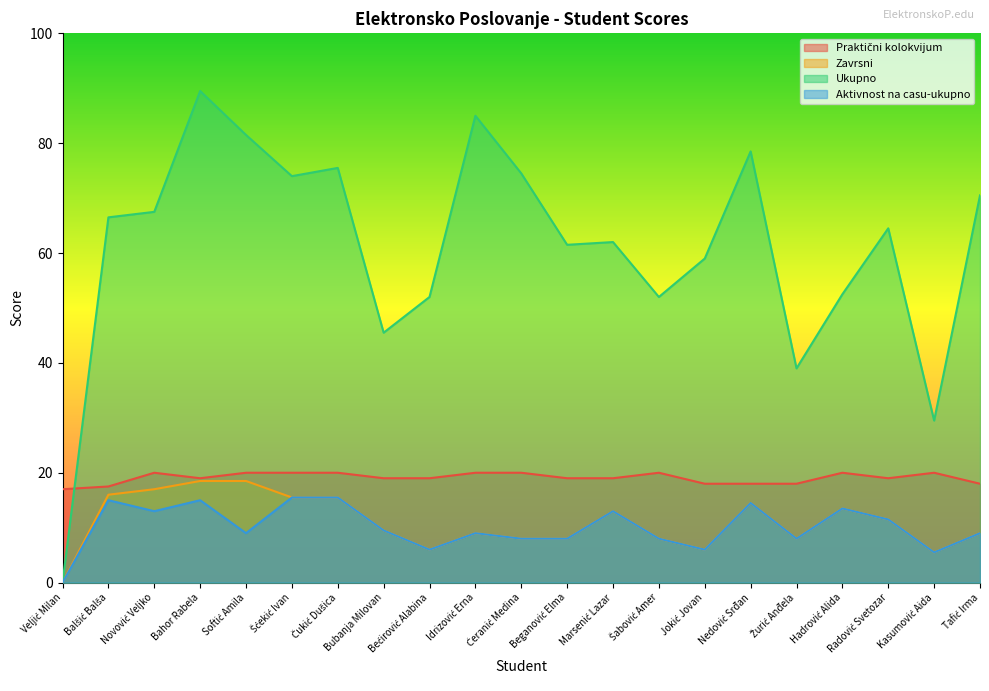

Which series has the largest total across all categories?

Ukupno